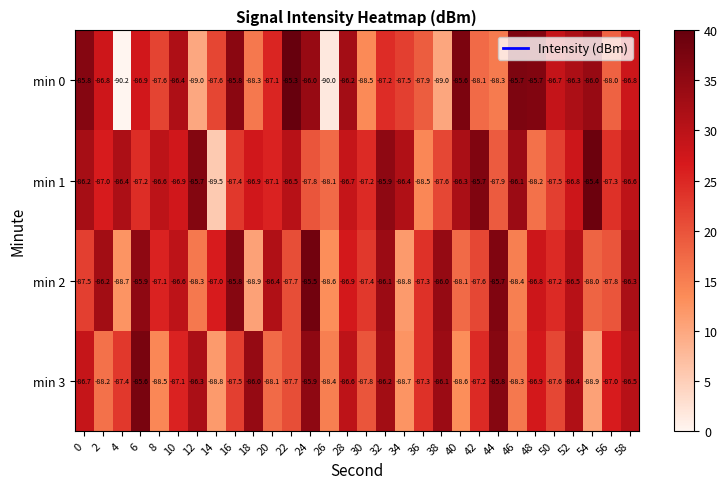

True or false: min 1 has a value of -86.9 at 10.

True